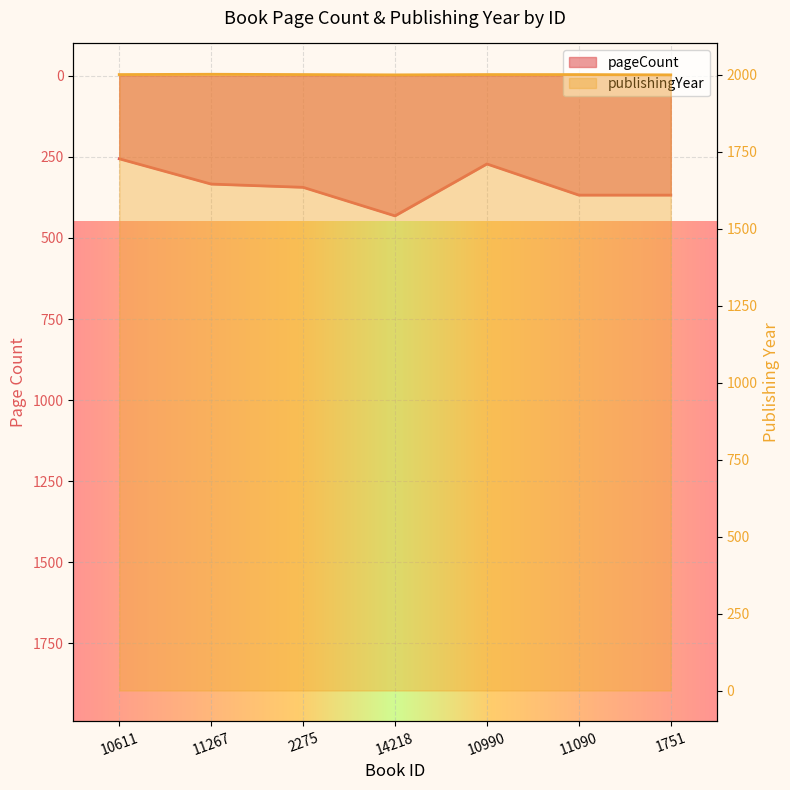

What is the label of the 4th point from the right?

14218